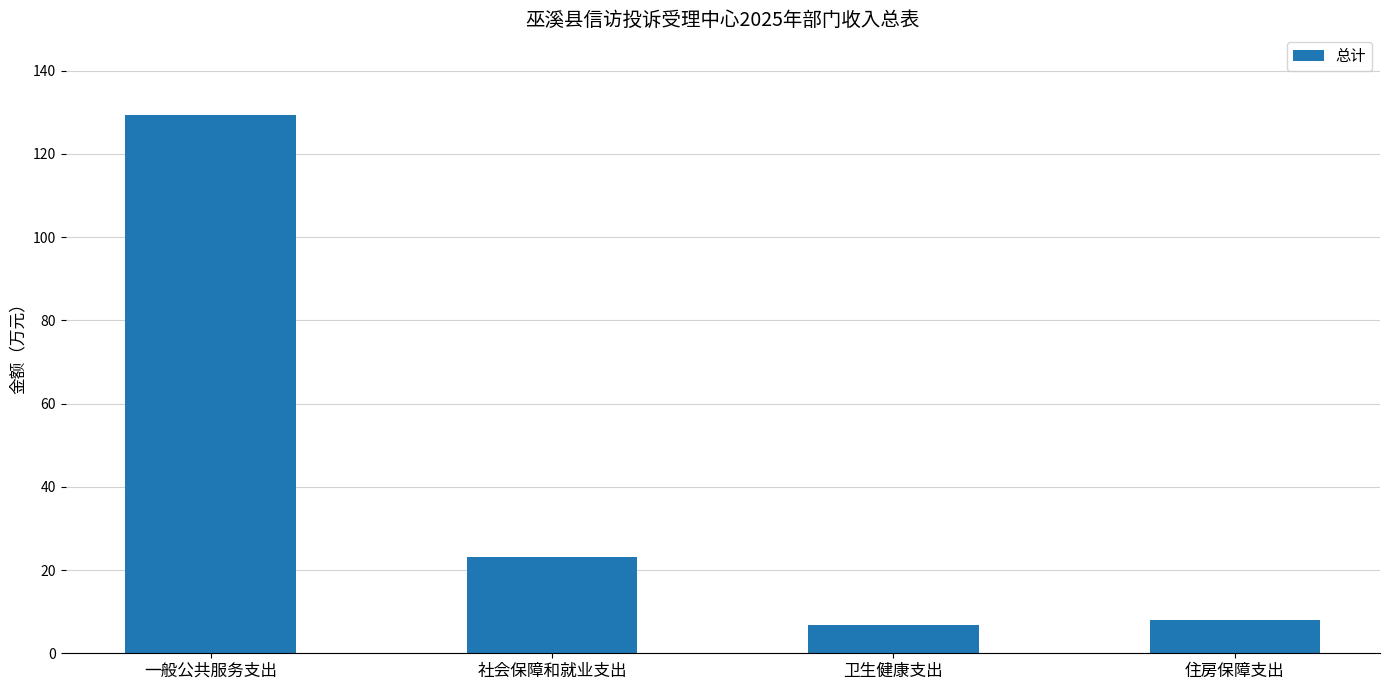

What position from the left is 卫生健康支出?

3